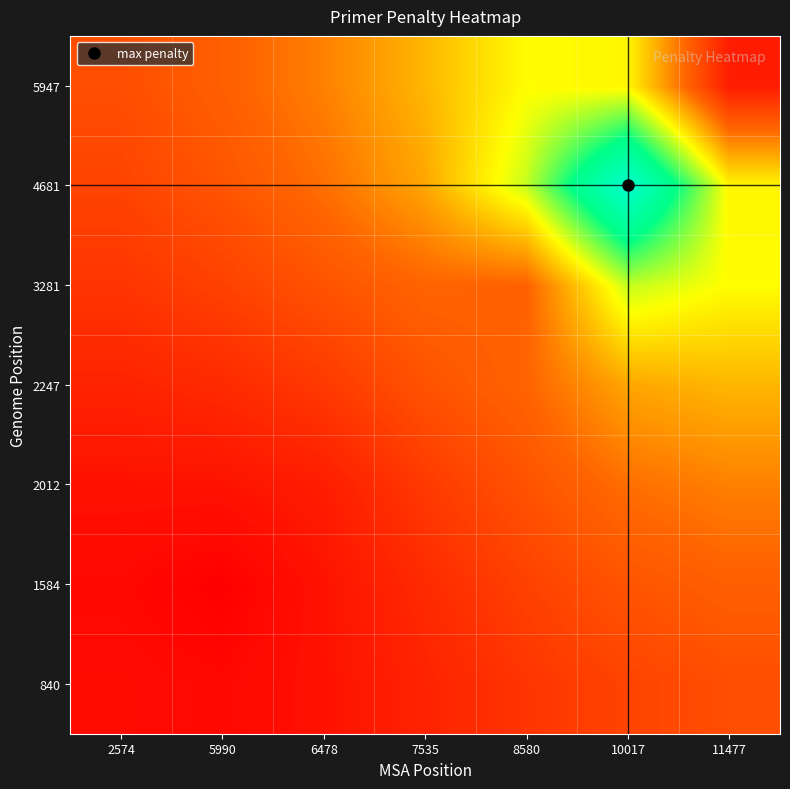

Reading right to left, what are all the values shown in this chart?

840: 11477=1.0	10017=0.9	8580=0.7	7535=0.5	6478=0.3	5990=0.1	2574=0.2
1584: 11477=1.2	10017=1.1	8580=0.9	7535=0.6	6478=0.3	5990=0.0	2574=0.1
2012: 11477=1.6	10017=1.4	8580=1.1	7535=0.8	6478=0.4	5990=0.3	2574=0.3
2247: 11477=2.0	10017=1.9	8580=1.3	7535=1.1	6478=0.8	5990=0.6	2574=0.5
3281: 11477=2.6	10017=2.9	8580=1.3	7535=1.3	6478=1.1	5990=0.9	2574=0.7
4681: 11477=2.5	10017=5.2	8580=2.9	7535=1.9	6478=1.4	5990=1.1	2574=0.9
5947: 11477=0.4	10017=2.5	8580=2.6	7535=2.0	6478=1.6	5990=1.2	2574=1.0